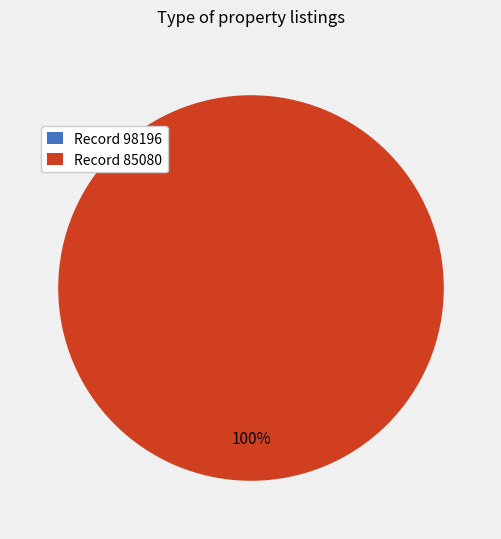

Which slice is the largest?

85080